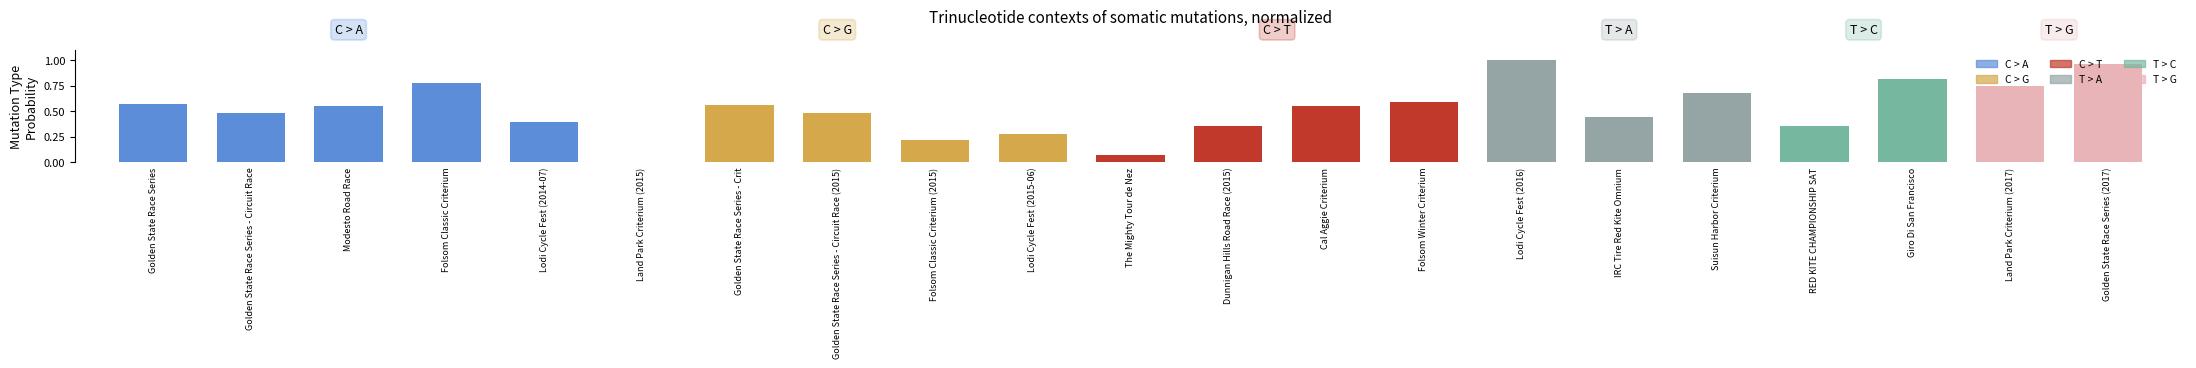

The chart shows a value of 0.1 at RED KITE CHAMPIONSHIP SAT. True or false?

False